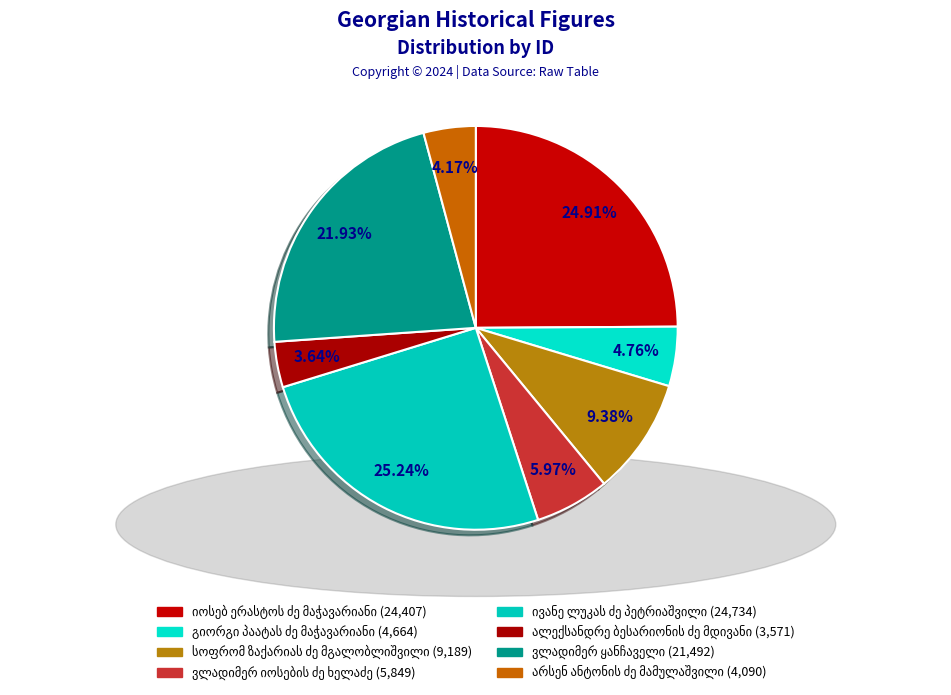

Count the number of slices in the pie.

8